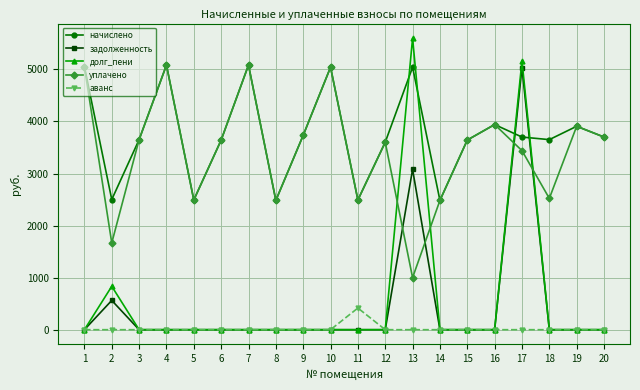

What is the average value of the уплачено series?

3433.4